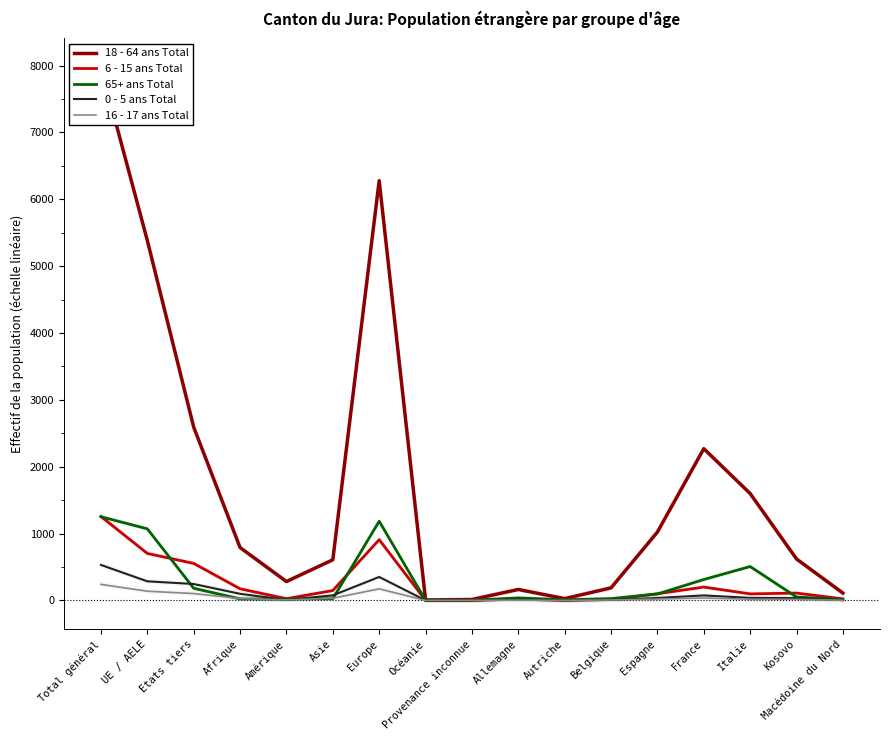

Is the value of 6 - 15 ans Total at Océanie greater than the value of 16 - 17 ans Total at Belgique?

No